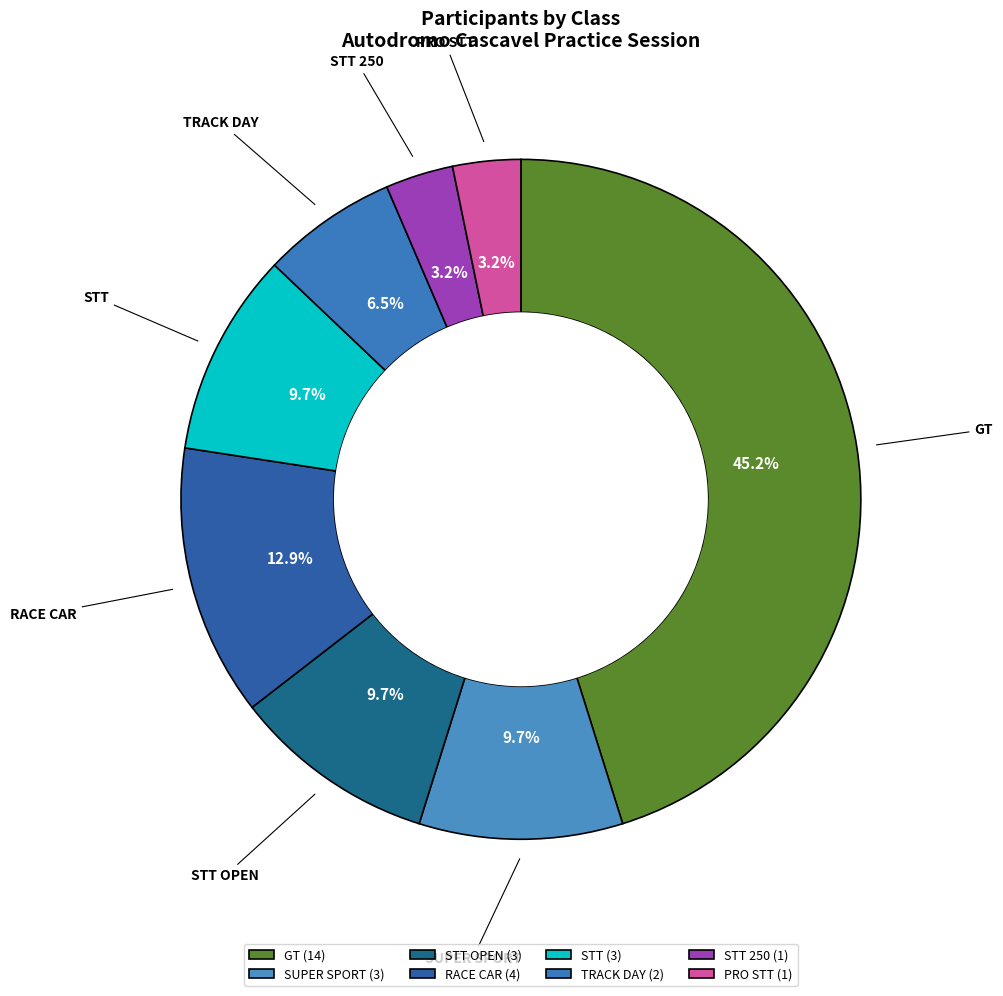

Which category has the biggest portion of the pie?

GT